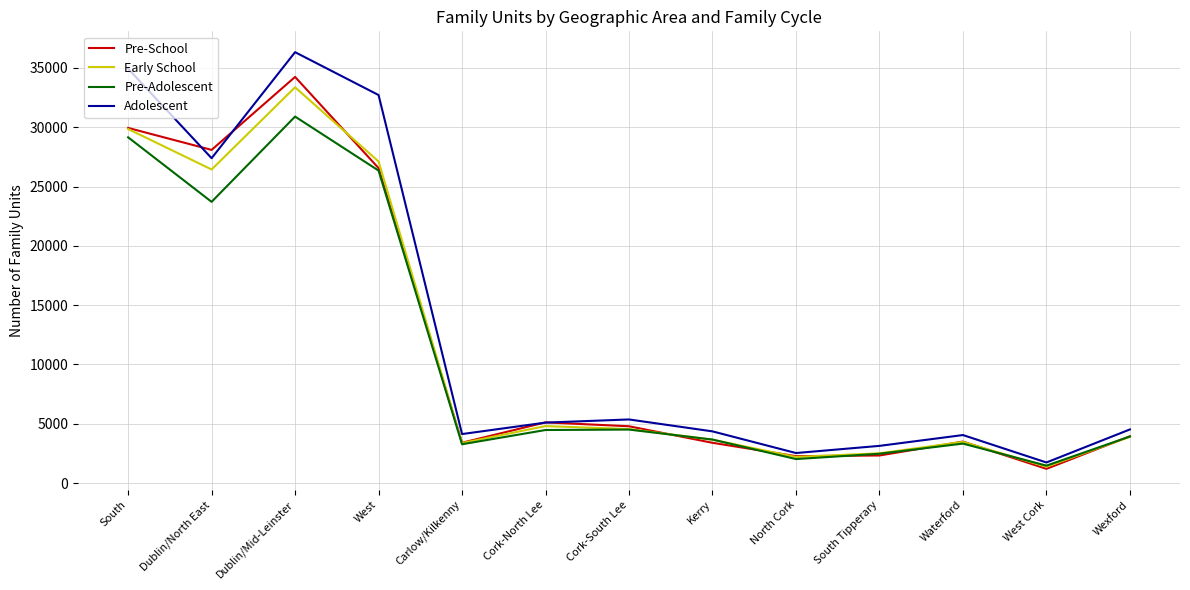

Where is Pre-School nearest to the value 17722?

West